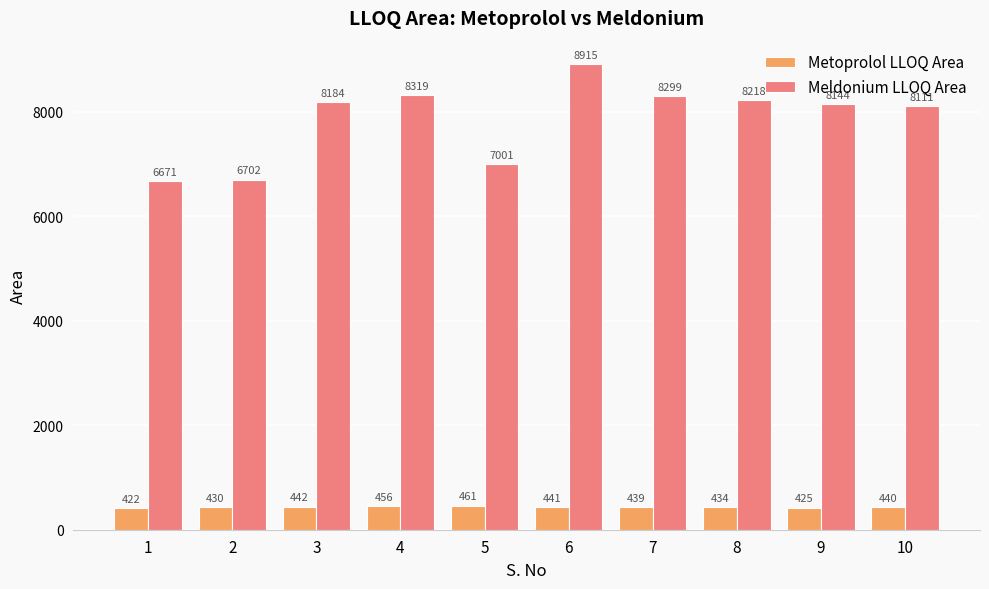

What is the value of the Metoprolol LLOQ Area bar at the 10th from the left?

440